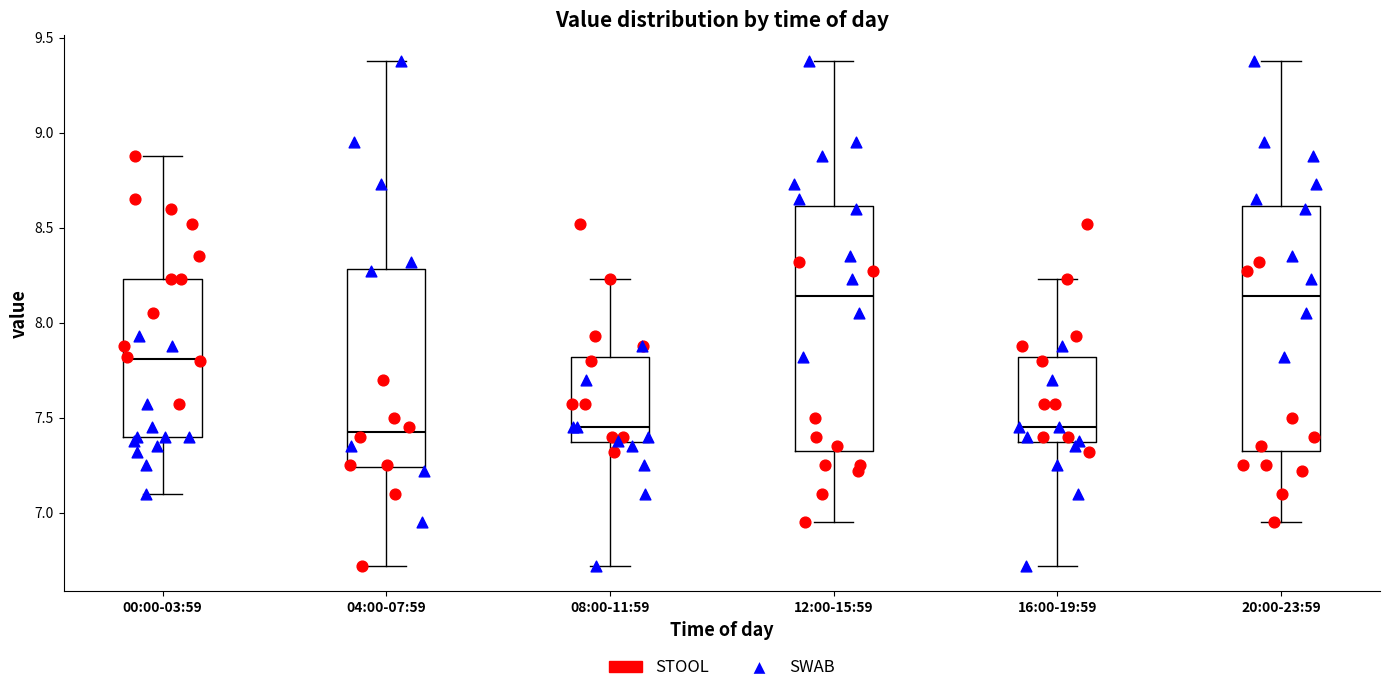

Reading left to right, read every box against the y-axis: the position of its median line, the range the box covers, and the ends of its whiskers. The values are not printed on the chart, so give them approximately, as read against the axis.

00:00-03:59: median 7.80, box 7.40 to 8.25, whiskers 7.10 to 8.90
04:00-07:59: median 7.45, box 7.25 to 8.30, whiskers 6.70 to 9.40
08:00-11:59: median 7.45, box 7.35 to 7.80, whiskers 6.70 to 8.25
12:00-15:59: median 8.15, box 7.35 to 8.60, whiskers 6.95 to 9.40
16:00-19:59: median 7.45, box 7.35 to 7.80, whiskers 6.70 to 8.25
20:00-23:59: median 8.15, box 7.35 to 8.60, whiskers 6.95 to 9.40